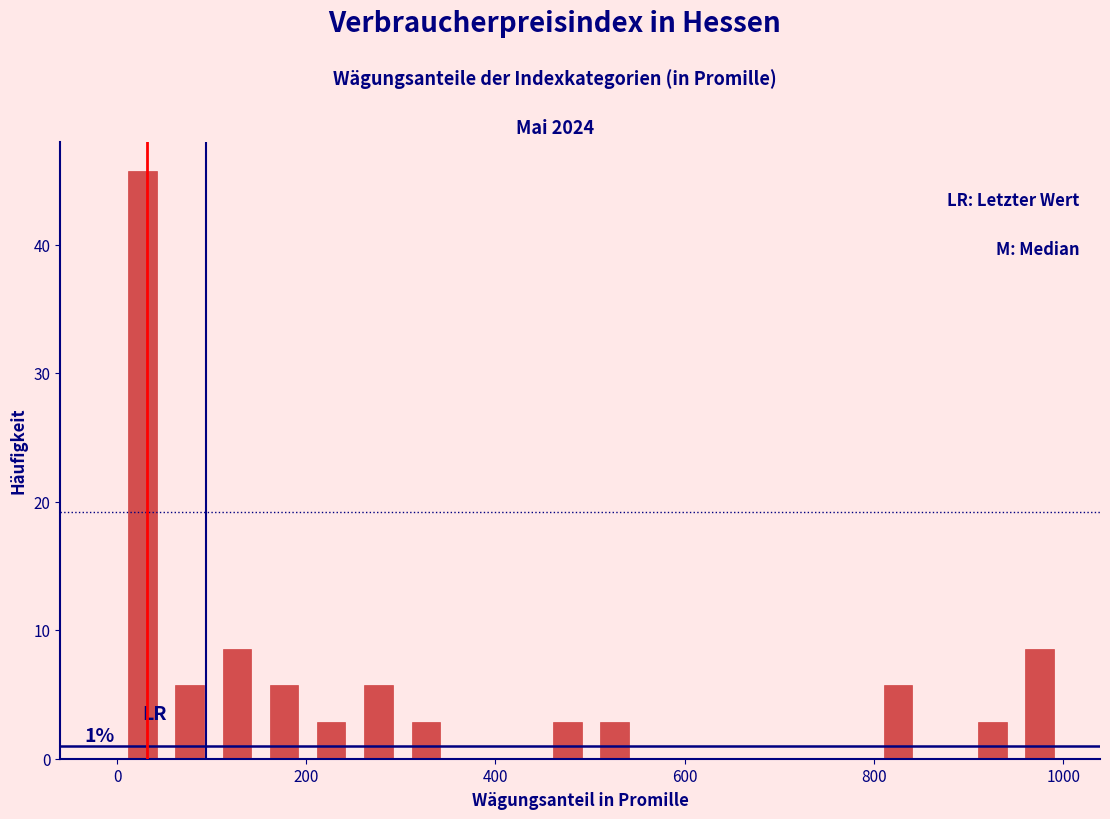

Read against the x-axis, roughly where is the centre of the tallest bar?

20